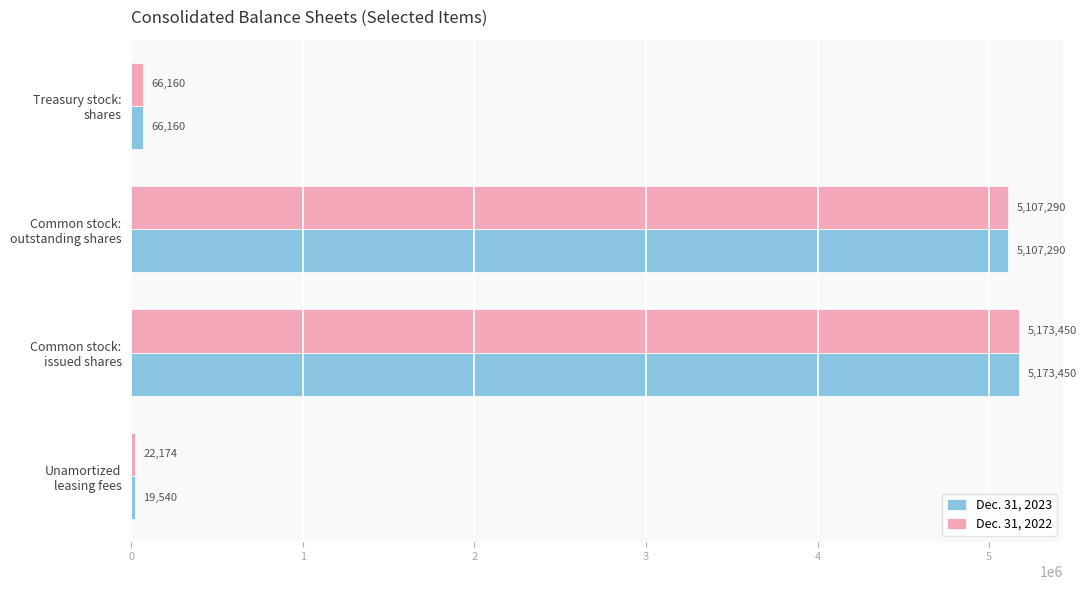

How many values in the Dec. 31, 2023 series are below 5107290?

2